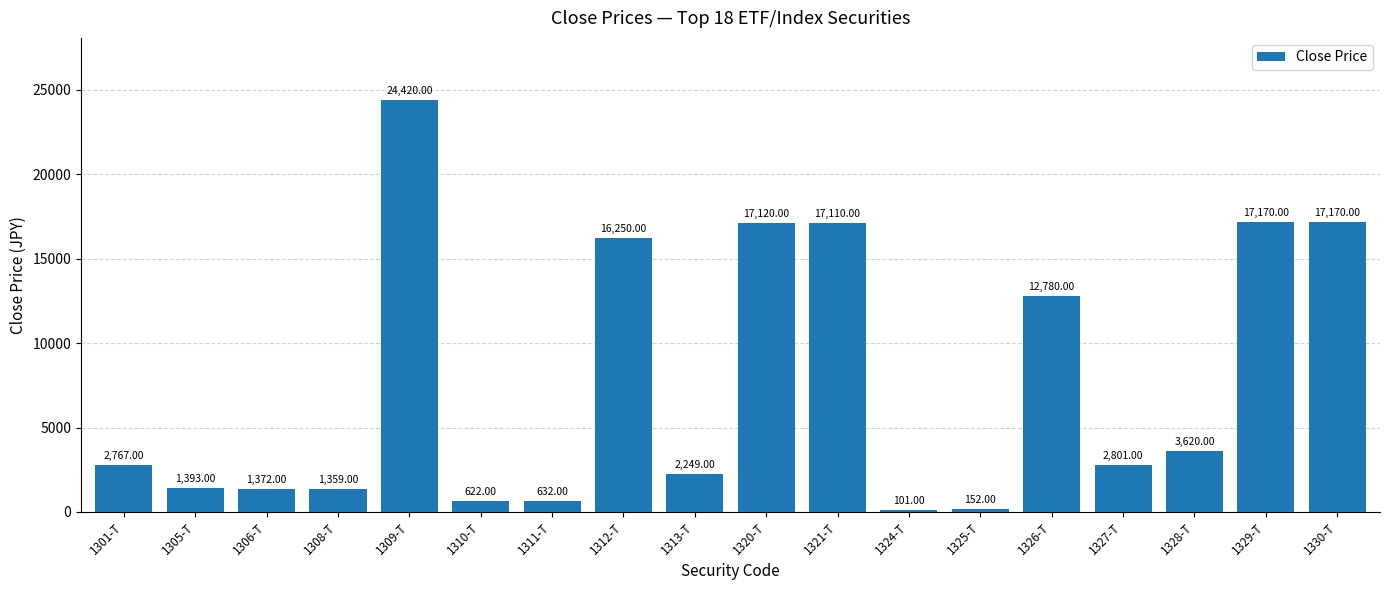

What is the smallest value displayed?

101